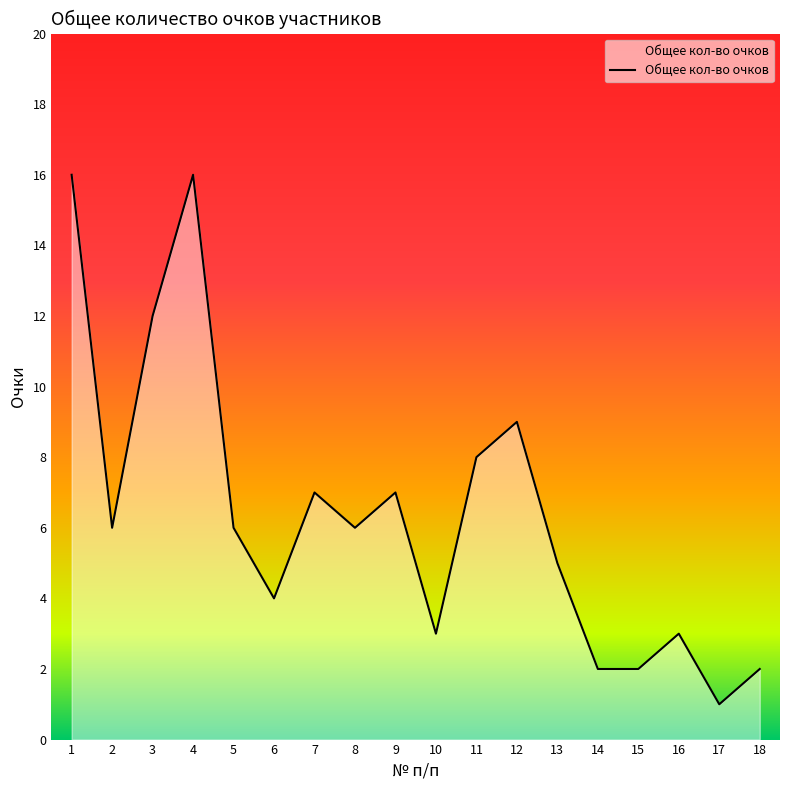

At which category does the data reach its first local valley?

2